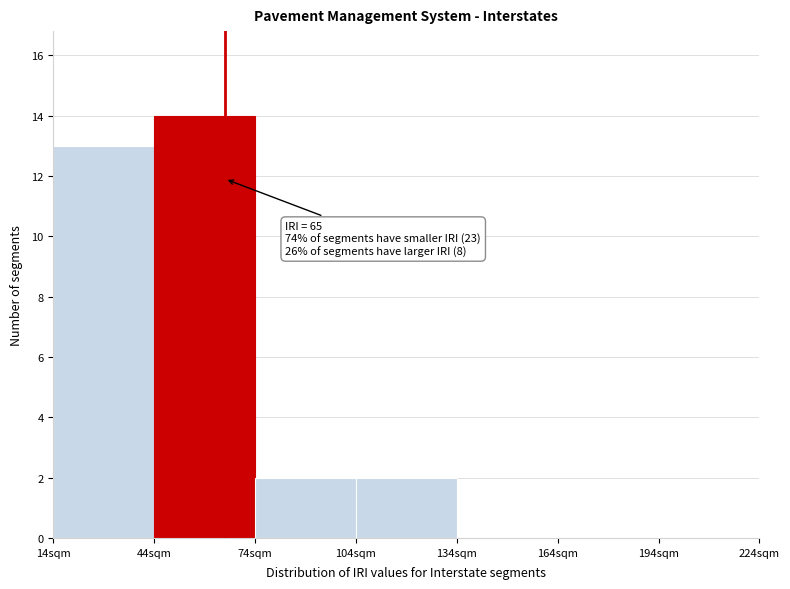

Over which range of the x-axis is the bar tallest?

44 to 74